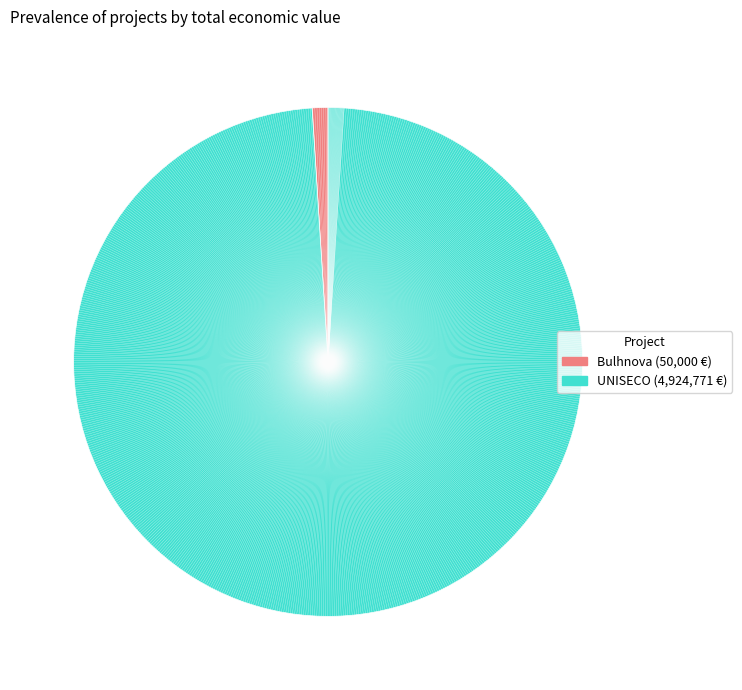

Is there a majority slice in this chart?

Yes